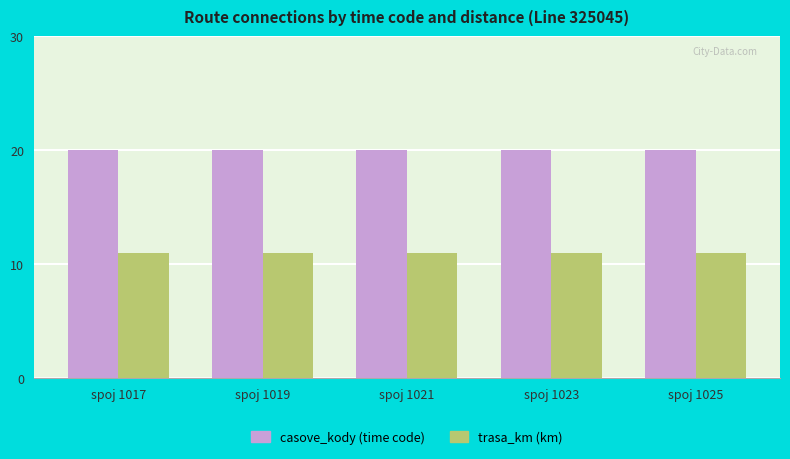

What is the spread (max minus min) of values at spoj 1021?

9